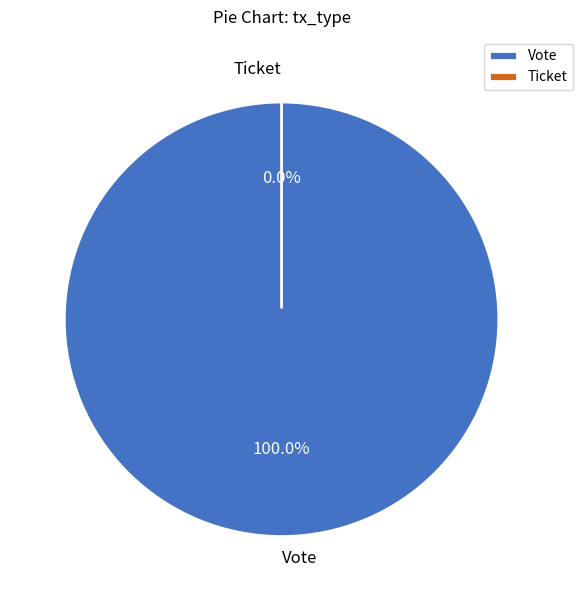

To the nearest percent, what is the combined percentage of Ticket and Vote?

100%